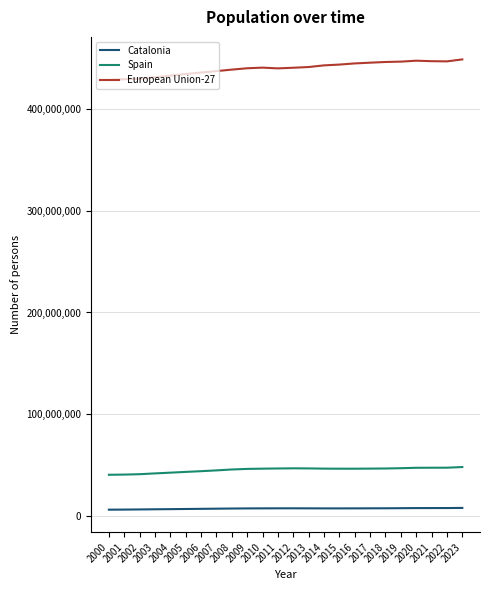

Rank the series by their maximum value, from lowest to highest.

Catalonia, Spain, European Union-27